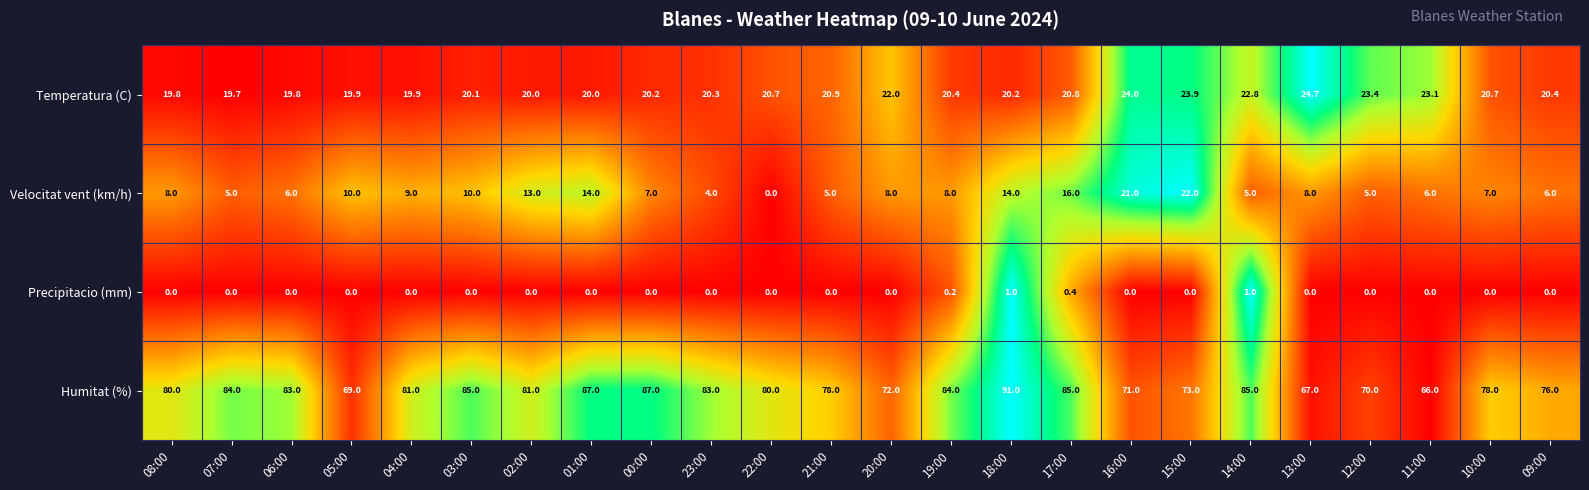

Which series has the largest range (max minus min)?

Humitat (%)